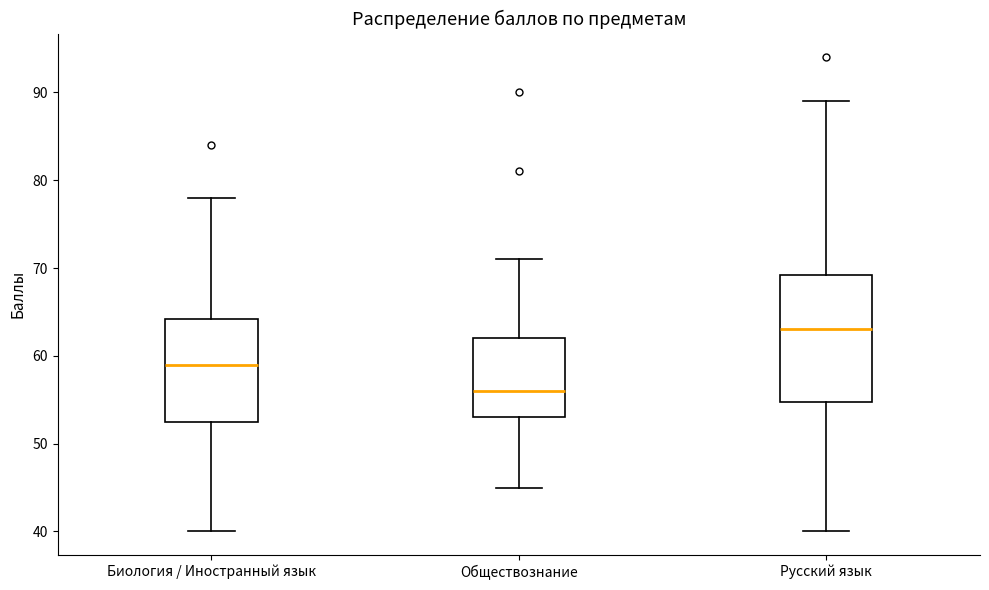

Where does the lower whisker of the box for Обществознание end on the y-axis? The values are not printed on the chart, so give them approximately, as read against the axis.

45